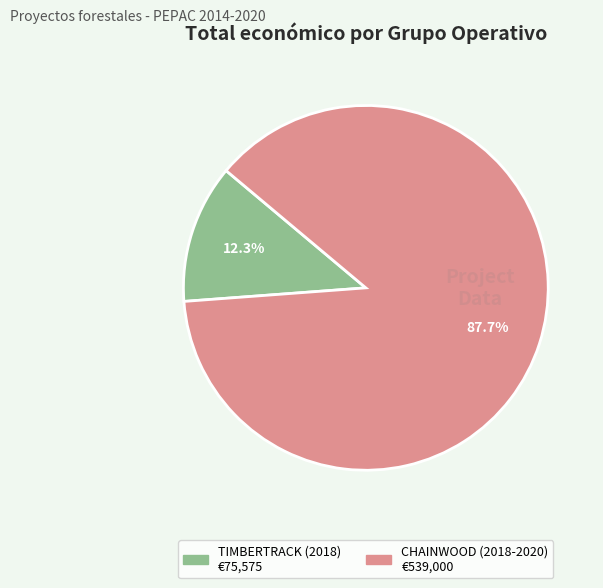

Is there a majority slice in this chart?

Yes